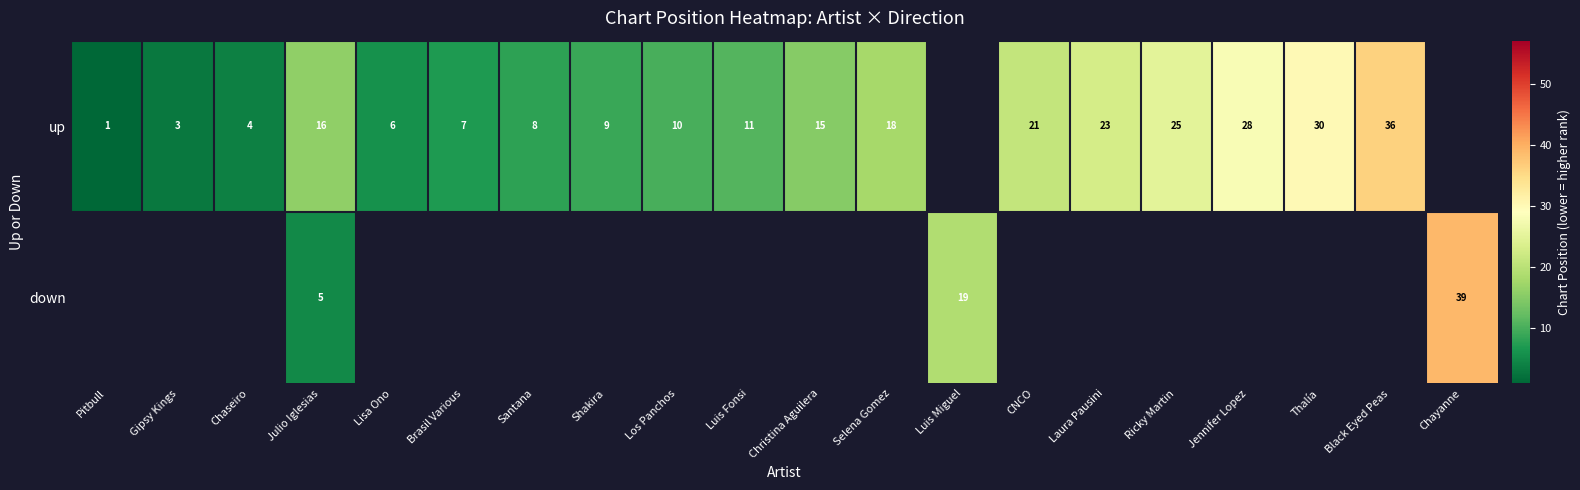

Is it true that up equals 1 at Gipsy Kings?

False